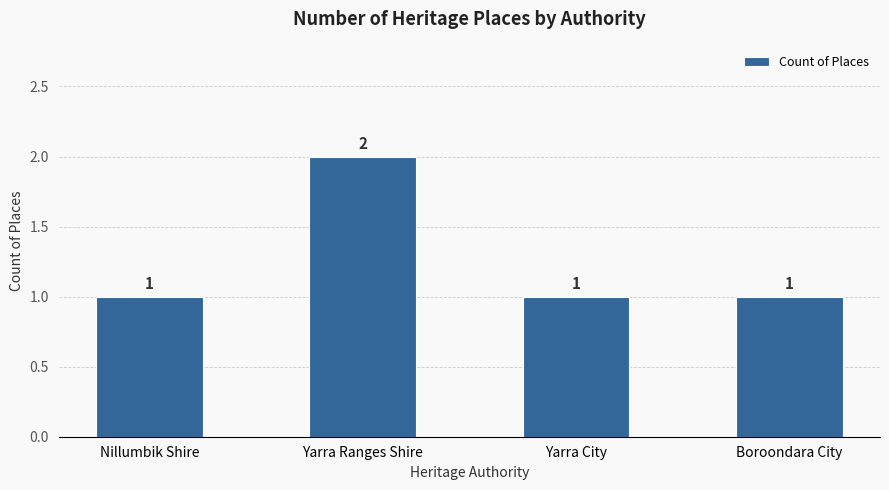

Are the bars horizontal?

No